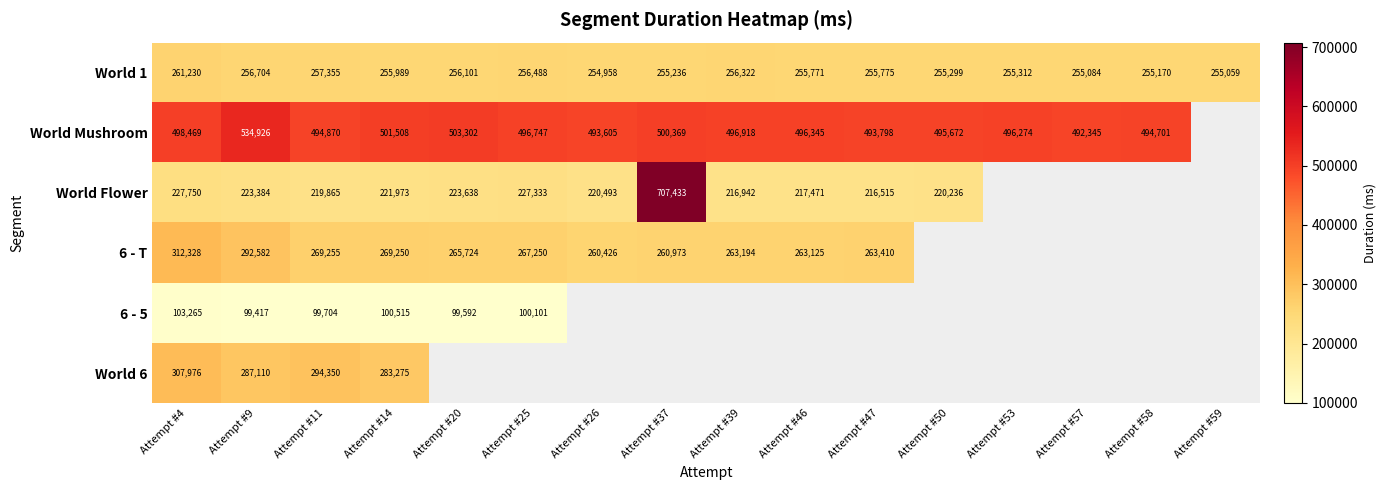

Is the value of World Flower at Attempt #9 greater than the value of World Mushroom at Attempt #25?

No